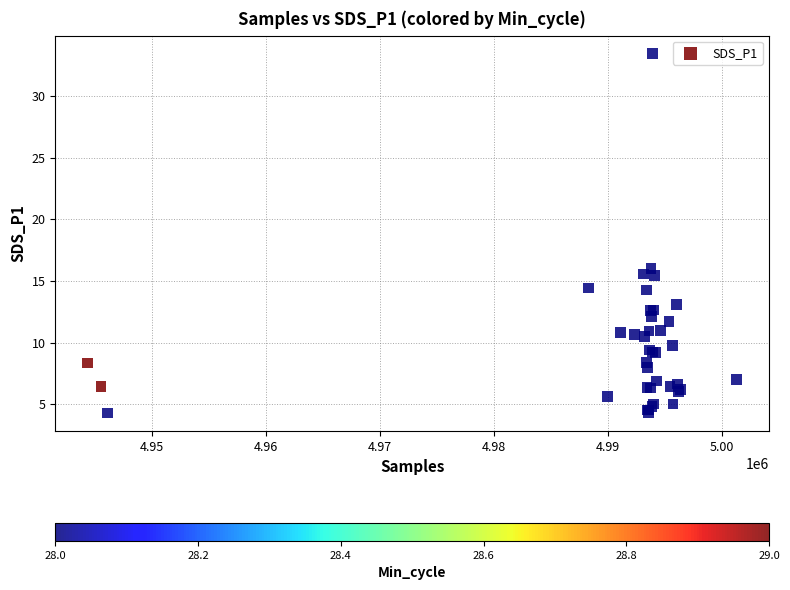

What Y value in the scatter plot is closest to 18?

16.0